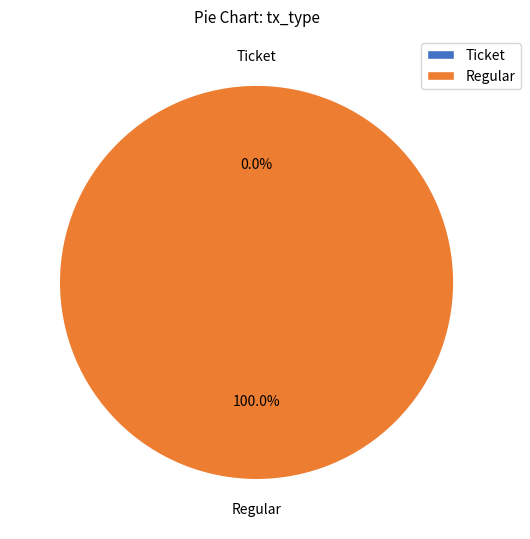

Is the sum of Ticket and Regular greater than half?

Yes